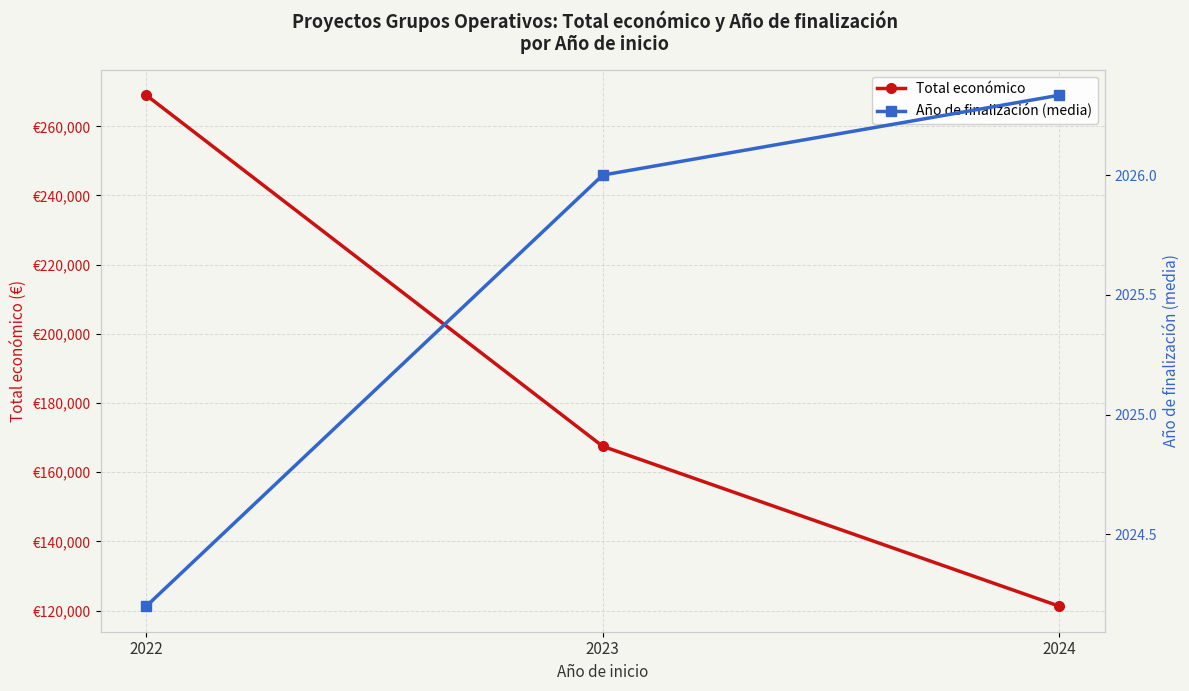

At which label does Año de finalización (media) reach its peak?

2024